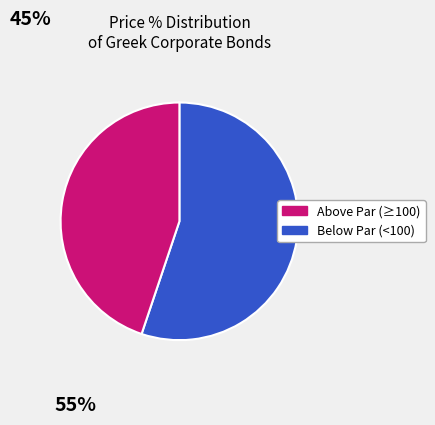

Is there a majority slice in this chart?

Yes